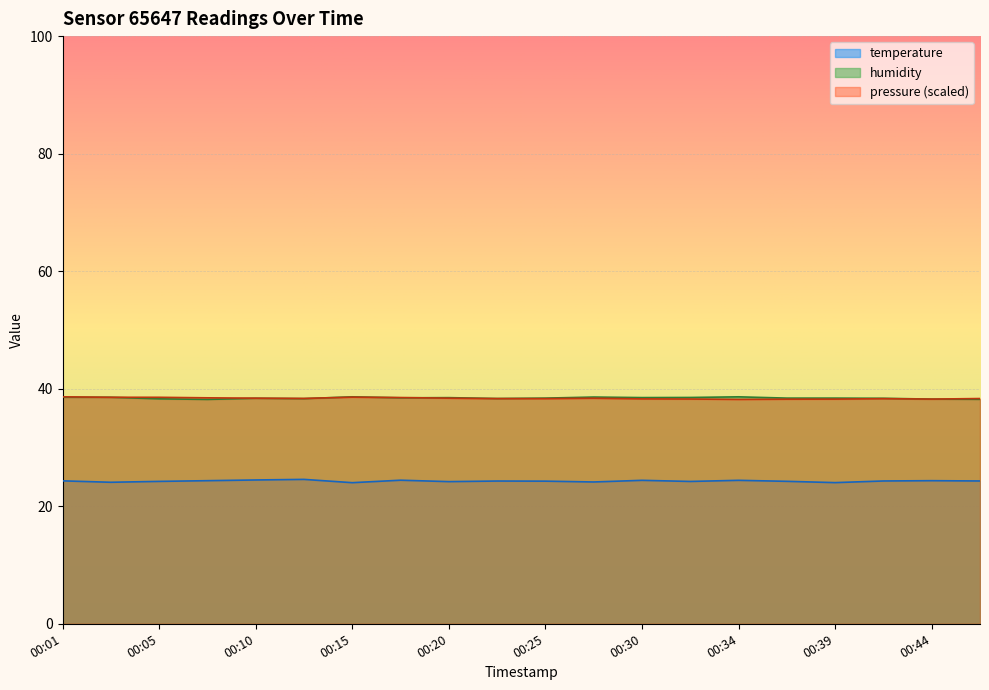

At which category does humidity reach its first local peak?

00:10